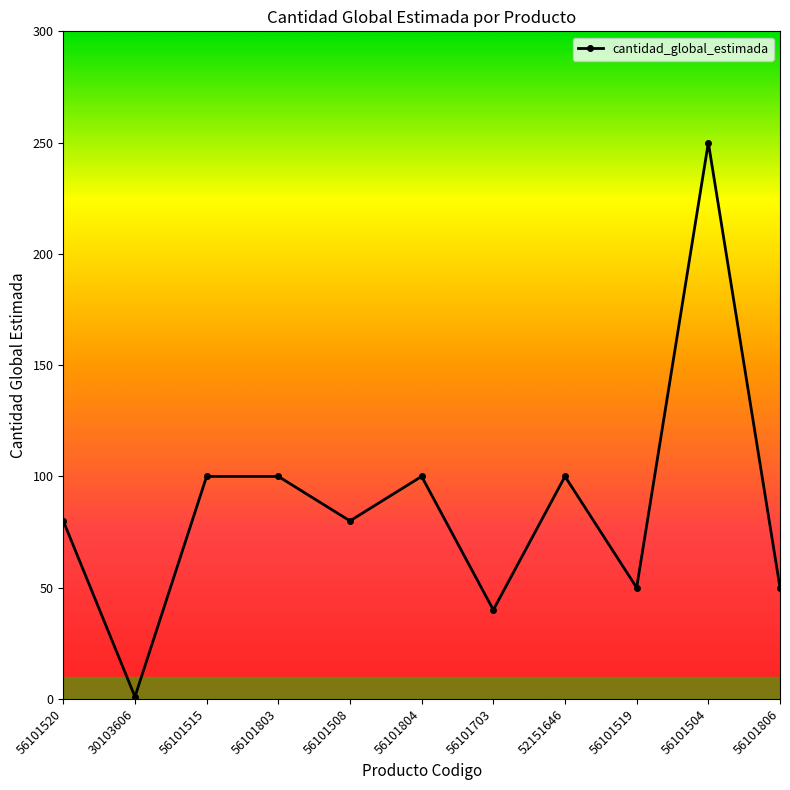

Which category has the lowest value across all series?

30103606